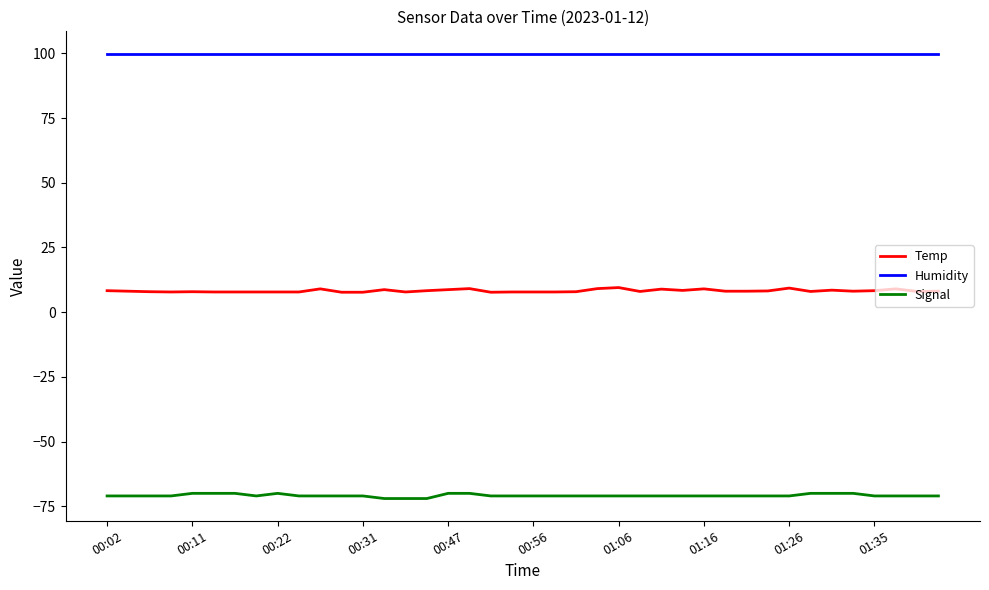

True or false: Temp and Signal intersect in this chart.

False